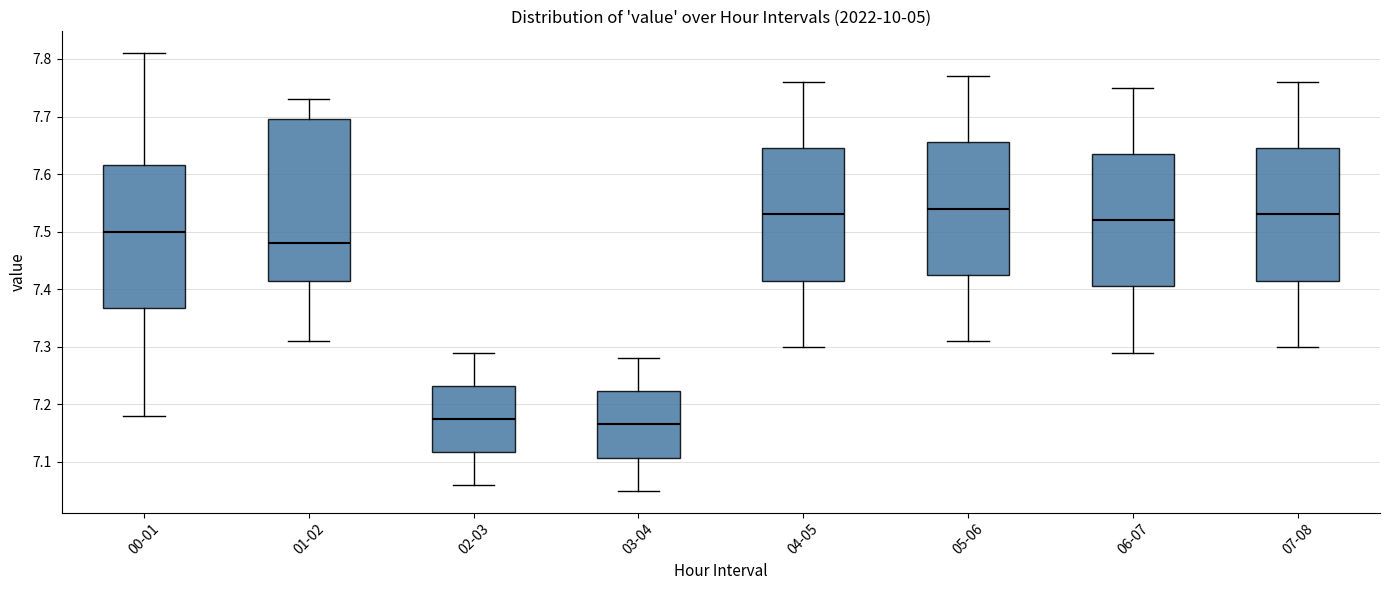

Where does the upper whisker of the box for 06-07 end on the y-axis? The values are not printed on the chart, so give them approximately, as read against the axis.

7.75